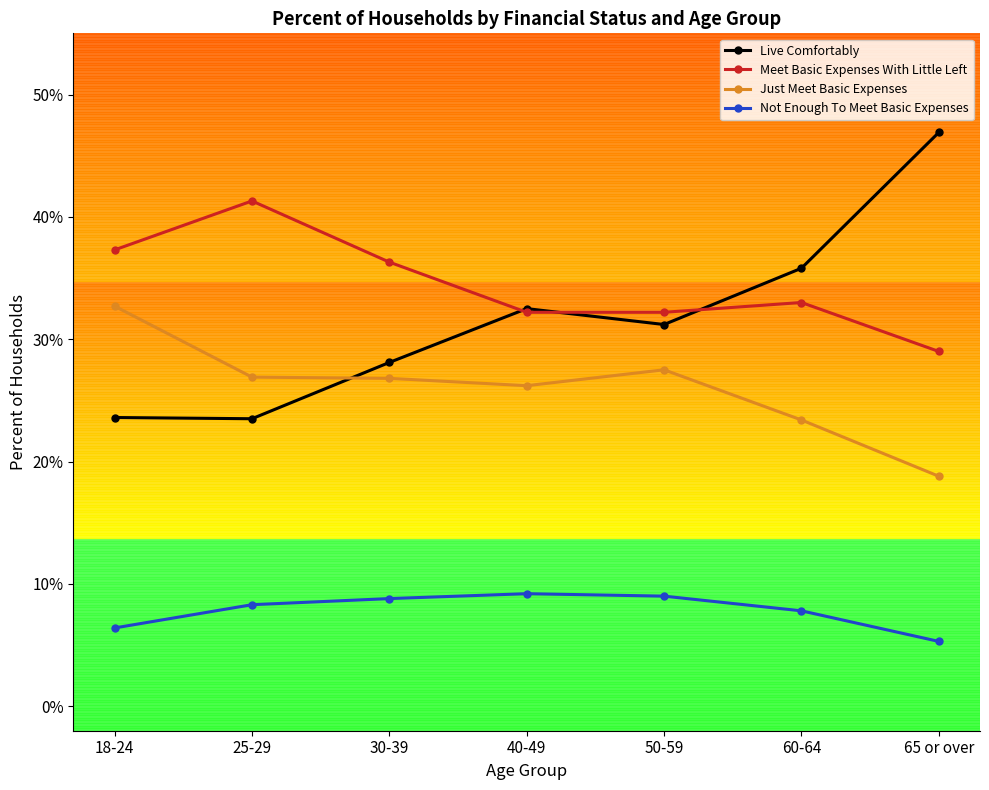

What is the sum of all Not Enough To Meet Basic Expenses values?

0.5